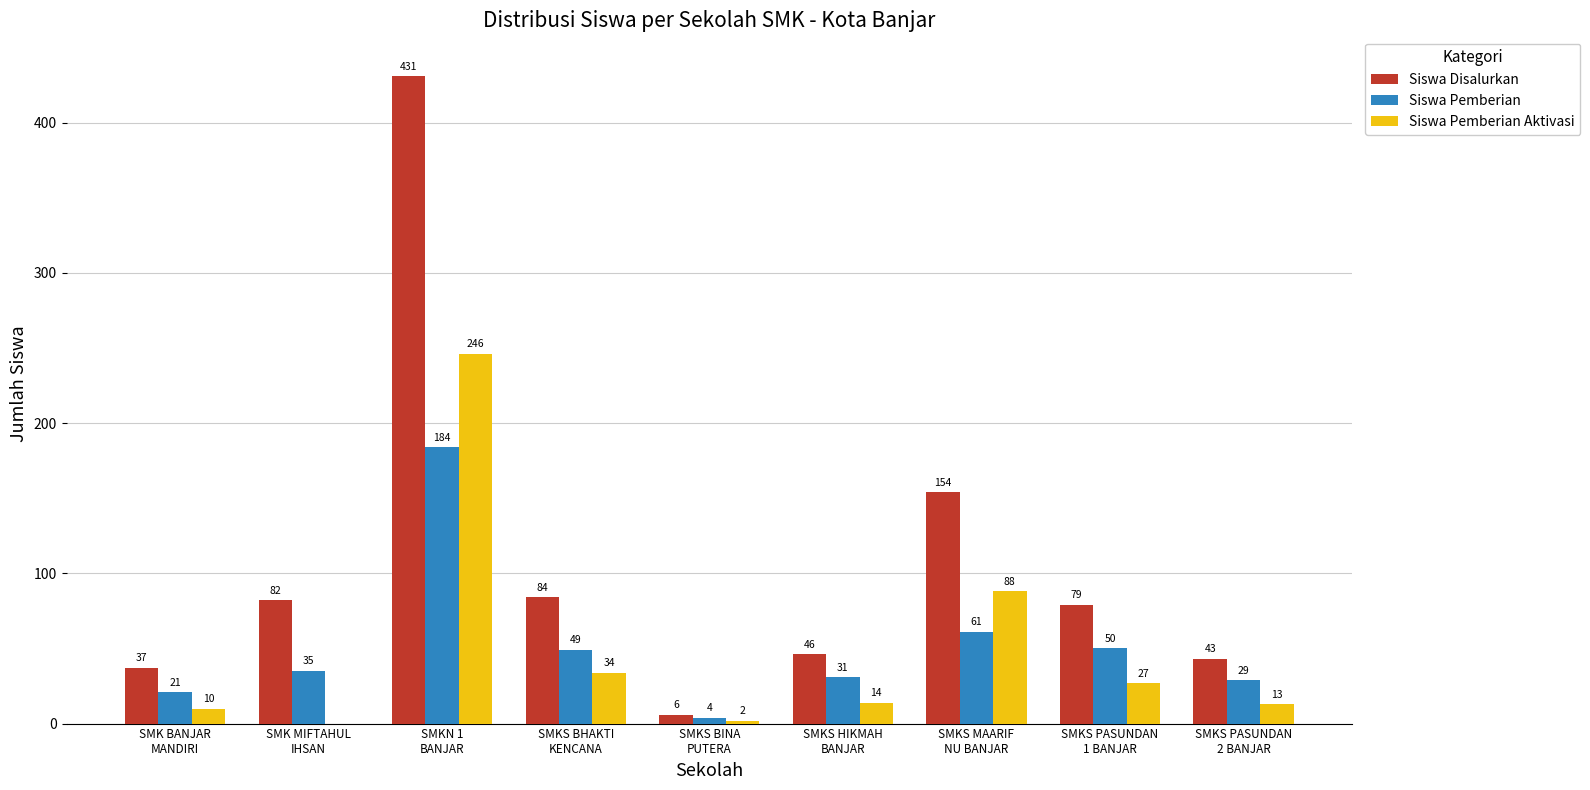

What is the sum of all Siswa Pemberian values?

464